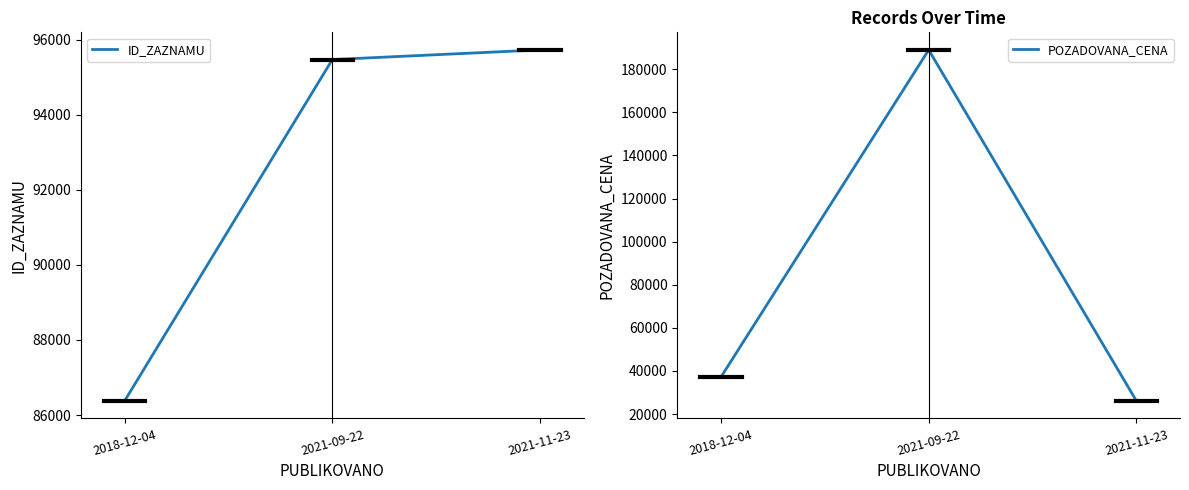

At which category is the sum across all series the highest?

2021-09-22